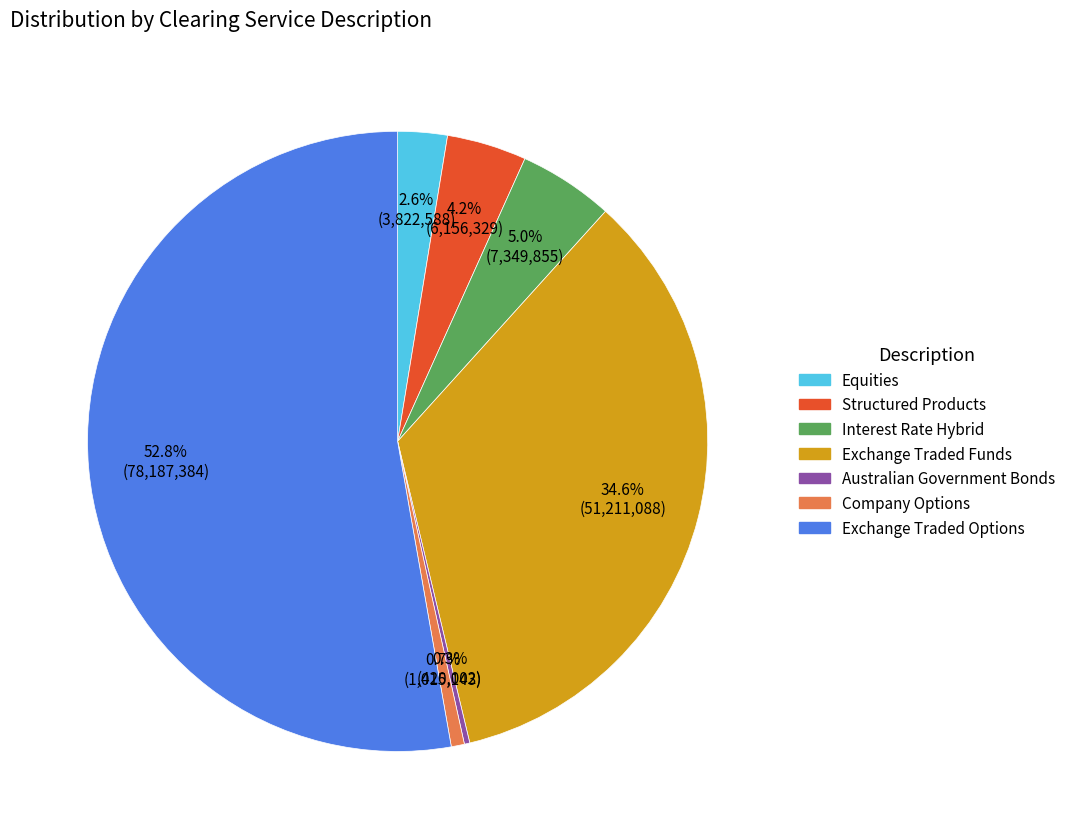

Is there any slice that represents more than half of the pie?

Yes